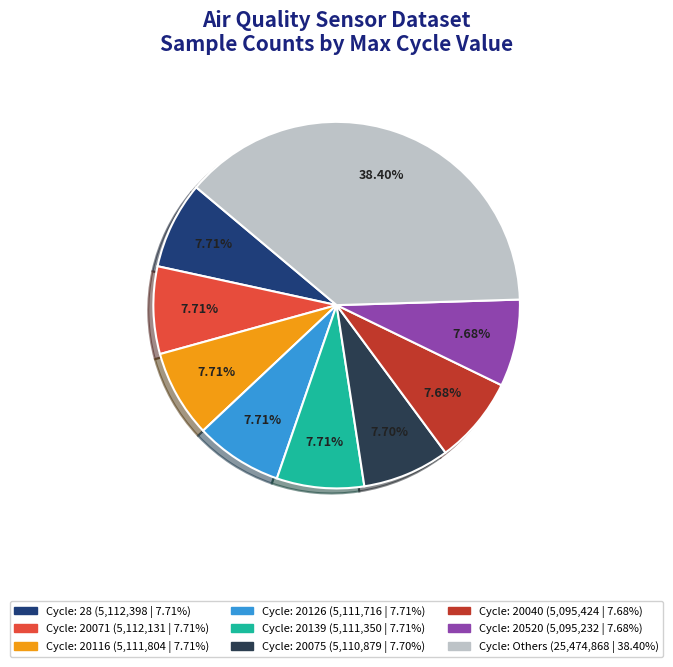

Is there a majority slice in this chart?

No